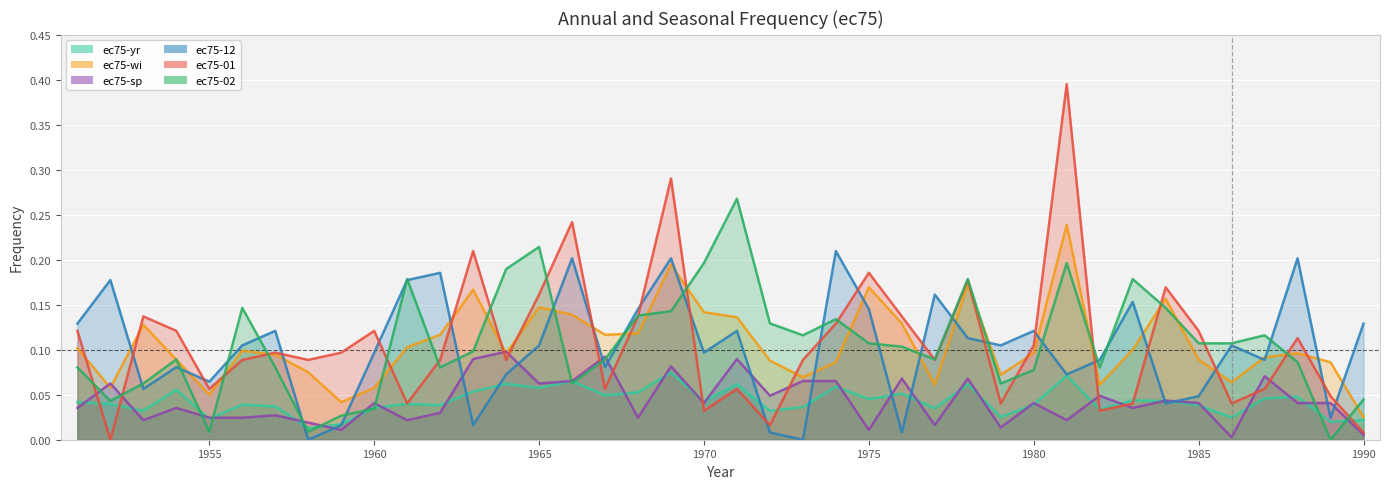

Reading left to right, transcribe all the data shown in this chart.

ec75-yr: 1951=0.0	1952=0.0	1953=0.0	1954=0.1	1955=0.0	1956=0.0	1957=0.0	1958=0.0	1959=0.0	1960=0.0	1961=0.0	1962=0.0	1963=0.1	1964=0.1	1965=0.1	1966=0.1	1967=0.0	1968=0.1	1969=0.1	1970=0.0	1971=0.1	1972=0.0	1973=0.0	1974=0.1	1975=0.0	1976=0.1	1977=0.0	1978=0.1	1979=0.0	1980=0.0	1981=0.1	1982=0.0	1983=0.0	1984=0.0	1985=0.0	1986=0.0	1987=0.0	1988=0.0	1989=0.0	1990=0.0
ec75-wi: 1951=0.1	1952=0.1	1953=0.1	1954=0.1	1955=0.1	1956=0.1	1957=0.1	1958=0.1	1959=0.0	1960=0.1	1961=0.1	1962=0.1	1963=0.2	1964=0.1	1965=0.1	1966=0.1	1967=0.1	1968=0.1	1969=0.2	1970=0.1	1971=0.1	1972=0.1	1973=0.1	1974=0.1	1975=0.2	1976=0.1	1977=0.1	1978=0.2	1979=0.1	1980=0.1	1981=0.2	1982=0.1	1983=0.1	1984=0.2	1985=0.1	1986=0.1	1987=0.1	1988=0.1	1989=0.1	1990=0.0
ec75-sp: 1951=0.0	1952=0.1	1953=0.0	1954=0.0	1955=0.0	1956=0.0	1957=0.0	1958=0.0	1959=0.0	1960=0.0	1961=0.0	1962=0.0	1963=0.1	1964=0.1	1965=0.1	1966=0.1	1967=0.1	1968=0.0	1969=0.1	1970=0.0	1971=0.1	1972=0.0	1973=0.1	1974=0.1	1975=0.0	1976=0.1	1977=0.0	1978=0.1	1979=0.0	1980=0.0	1981=0.0	1982=0.0	1983=0.0	1984=0.0	1985=0.0	1986=0.0	1987=0.1	1988=0.0	1989=0.0	1990=0.0
ec75-12: 1951=0.1	1952=0.2	1953=0.1	1954=0.1	1955=0.1	1956=0.1	1957=0.1	1958=0.0	1959=0.0	1960=0.1	1961=0.2	1962=0.2	1963=0.0	1964=0.1	1965=0.1	1966=0.2	1967=0.1	1968=0.1	1969=0.2	1970=0.1	1971=0.1	1972=0.0	1973=0.0	1974=0.2	1975=0.1	1976=0.0	1977=0.2	1978=0.1	1979=0.1	1980=0.1	1981=0.1	1982=0.1	1983=0.2	1984=0.0	1985=0.0	1986=0.1	1987=0.1	1988=0.2	1989=0.0	1990=0.1
ec75-01: 1951=0.1	1952=0.0	1953=0.1	1954=0.1	1955=0.1	1956=0.1	1957=0.1	1958=0.1	1959=0.1	1960=0.1	1961=0.0	1962=0.1	1963=0.2	1964=0.1	1965=0.2	1966=0.2	1967=0.1	1968=0.1	1969=0.3	1970=0.0	1971=0.1	1972=0.0	1973=0.1	1974=0.1	1975=0.2	1976=0.1	1977=0.1	1978=0.2	1979=0.0	1980=0.1	1981=0.4	1982=0.0	1983=0.0	1984=0.2	1985=0.1	1986=0.0	1987=0.1	1988=0.1	1989=0.0	1990=0.0
ec75-02: 1951=0.1	1952=0.0	1953=0.1	1954=0.1	1955=0.0	1956=0.1	1957=0.1	1958=0.0	1959=0.0	1960=0.0	1961=0.2	1962=0.1	1963=0.1	1964=0.2	1965=0.2	1966=0.1	1967=0.1	1968=0.1	1969=0.1	1970=0.2	1971=0.3	1972=0.1	1973=0.1	1974=0.1	1975=0.1	1976=0.1	1977=0.1	1978=0.2	1979=0.1	1980=0.1	1981=0.2	1982=0.1	1983=0.2	1984=0.1	1985=0.1	1986=0.1	1987=0.1	1988=0.1	1989=0.0	1990=0.0